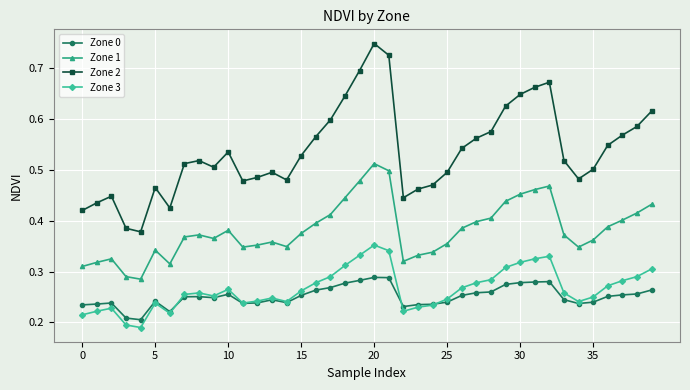

At how many categories does at least one series exceed 0?

40